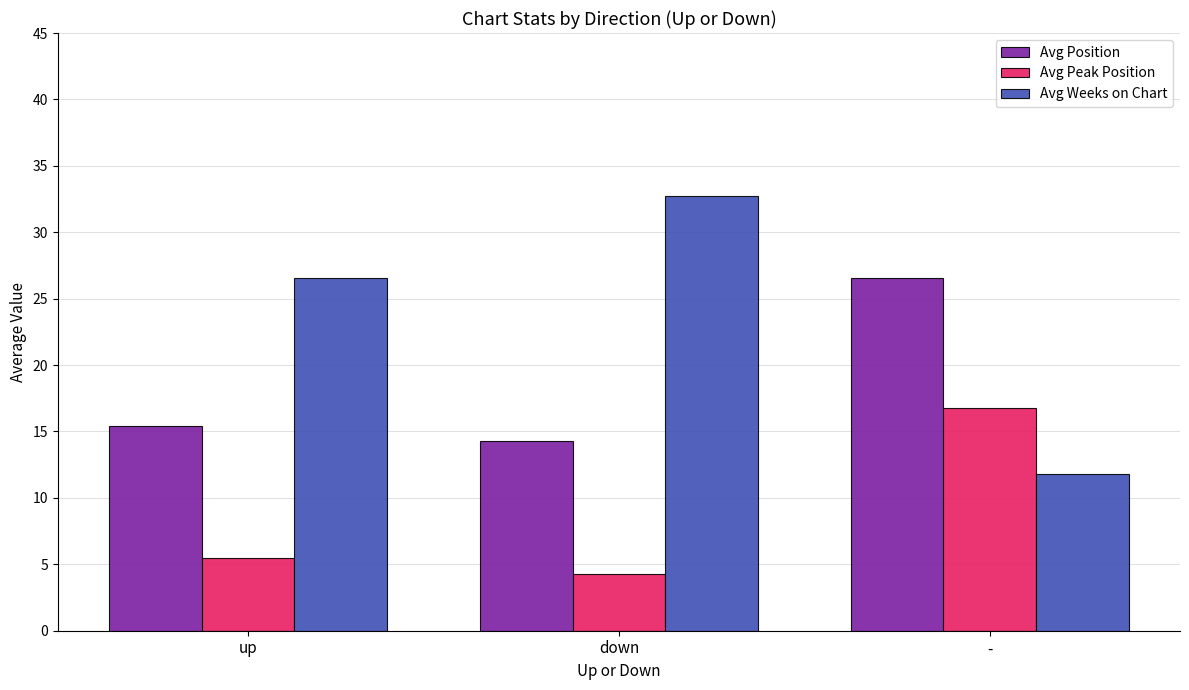

What is the average value of the Avg Peak Position series?

8.8